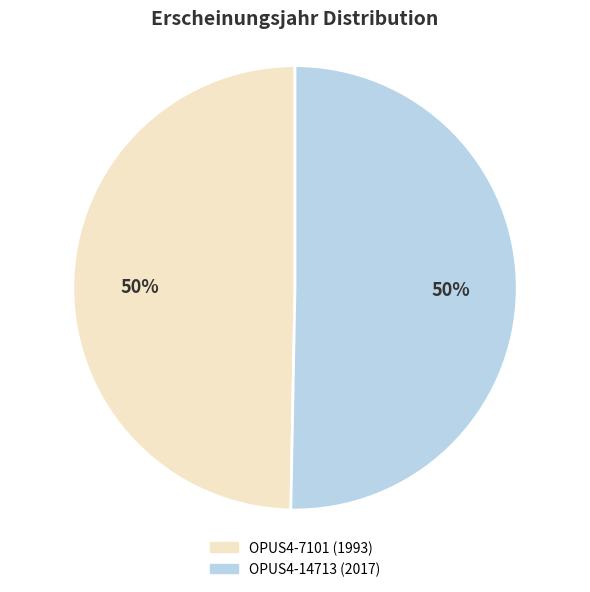

To the nearest percent, what is the combined percentage of OPUS4-14713 (2017) and OPUS4-7101 (1993)?

100%